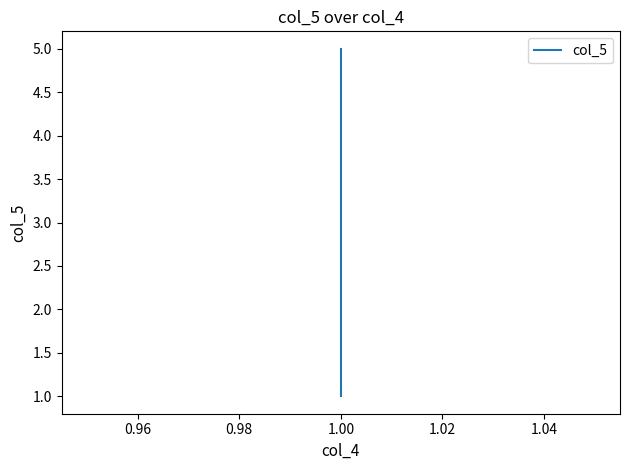

Count the number of values greater than 3.

2